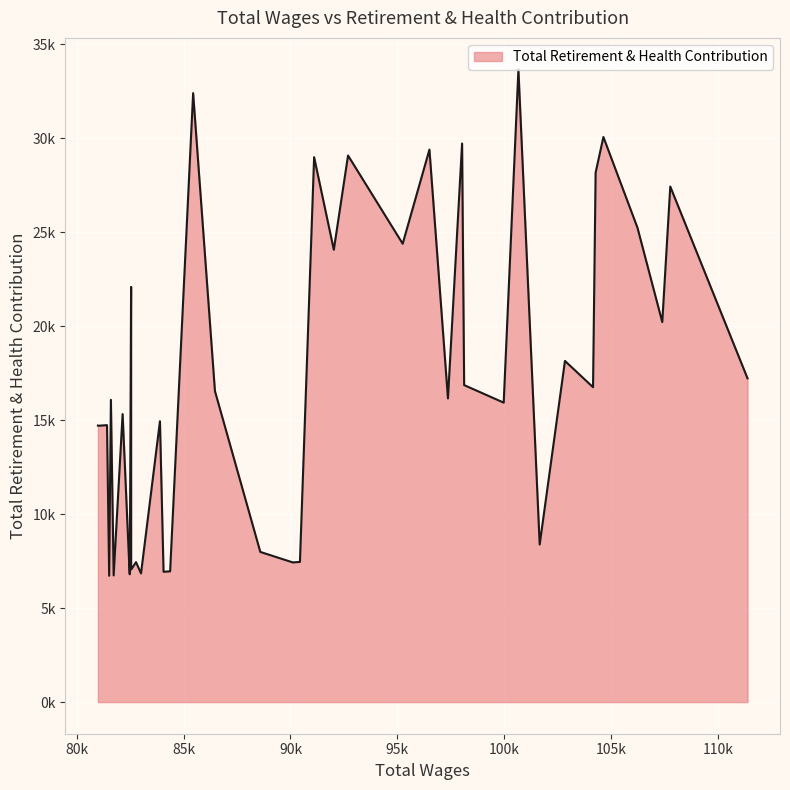

Is this an area chart (filled region under the line)?

Yes